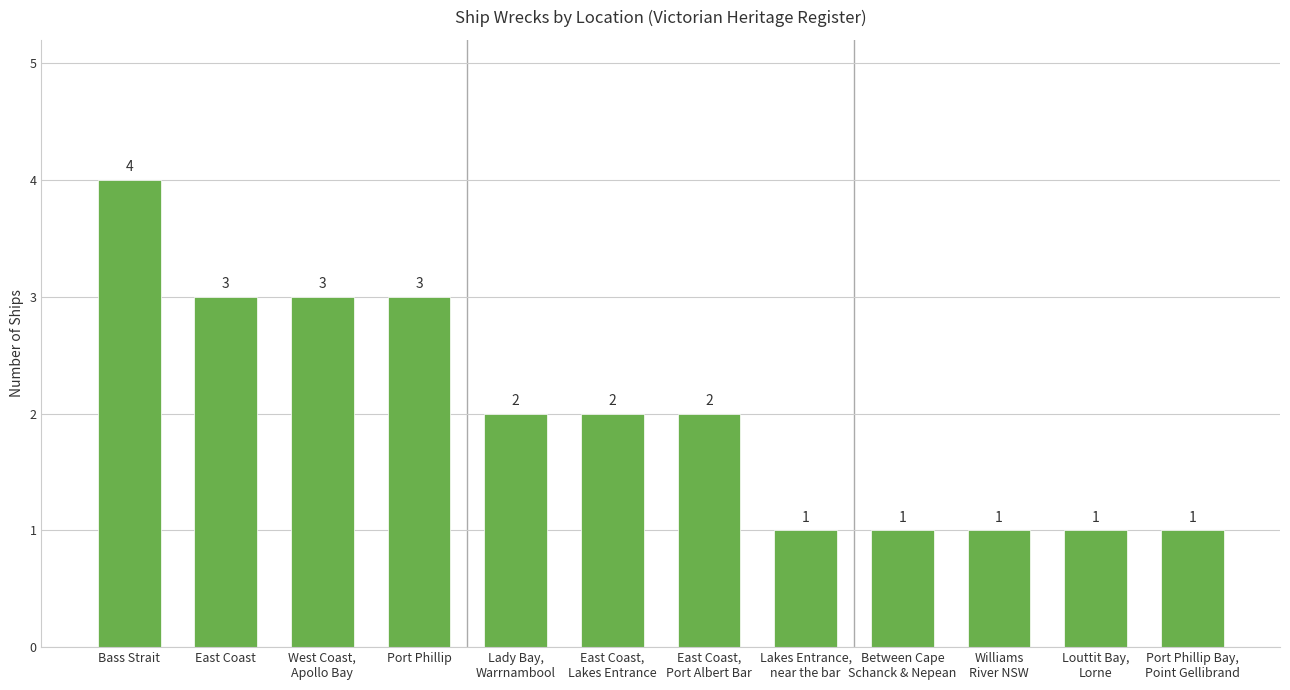

Reading left to right, transcribe all the data shown in this chart.

Bass Strait=4	East Coast=3	West Coast,
Apollo Bay=3	Port Phillip=3	Lady Bay,
Warrnambool=2	East Coast,
Lakes Entrance=2	East Coast,
Port Albert Bar=2	Lakes Entrance,
near the bar=1	Between Cape
Schanck & Nepean=1	Williams
River NSW=1	Louttit Bay,
Lorne=1	Port Phillip Bay,
Point Gellibrand=1